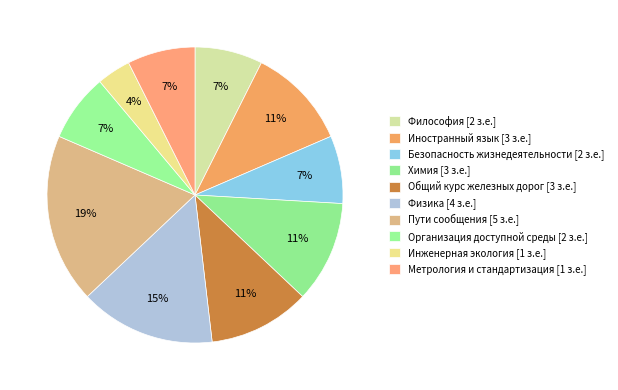

Which category has the biggest portion of the pie?

Пути сообщения [5 з.е.]